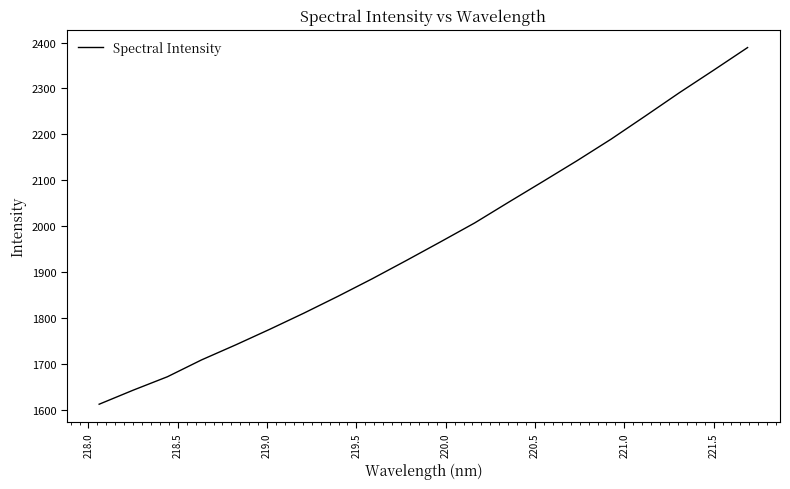

What is the difference between the maximum and minimum values?

777.6